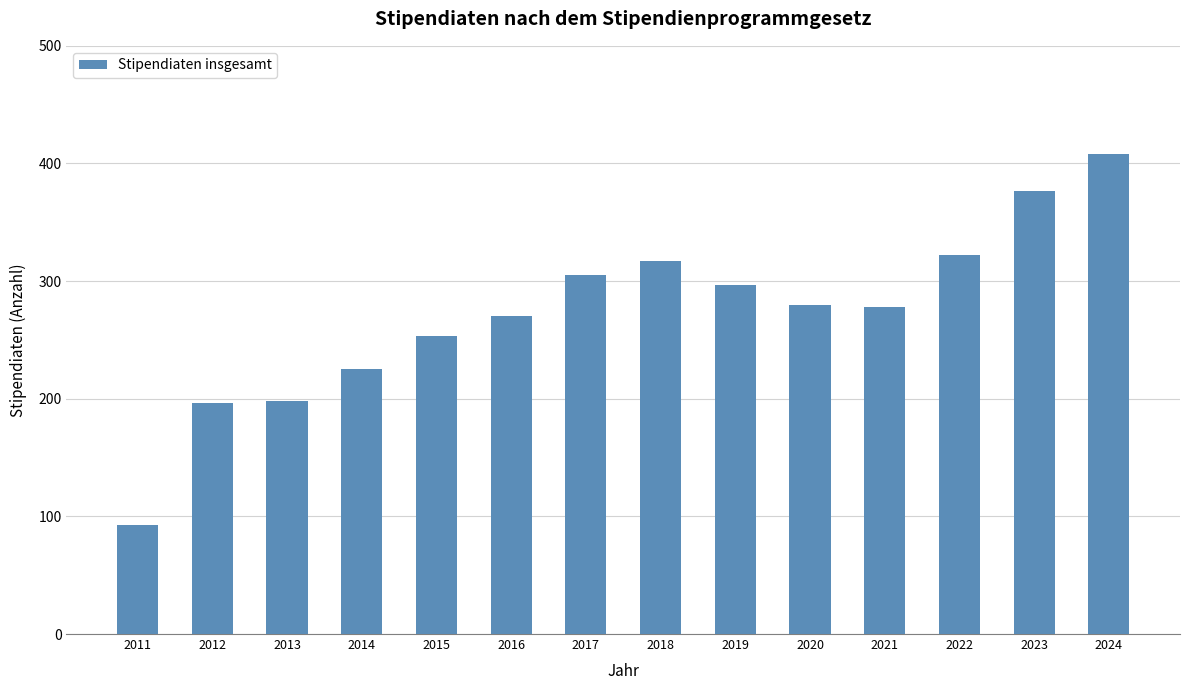

Reading left to right, transcribe all the data shown in this chart.

2011=93	2012=196	2013=198	2014=225	2015=253	2016=270	2017=305	2018=317	2019=297	2020=280	2021=278	2022=322	2023=377	2024=408